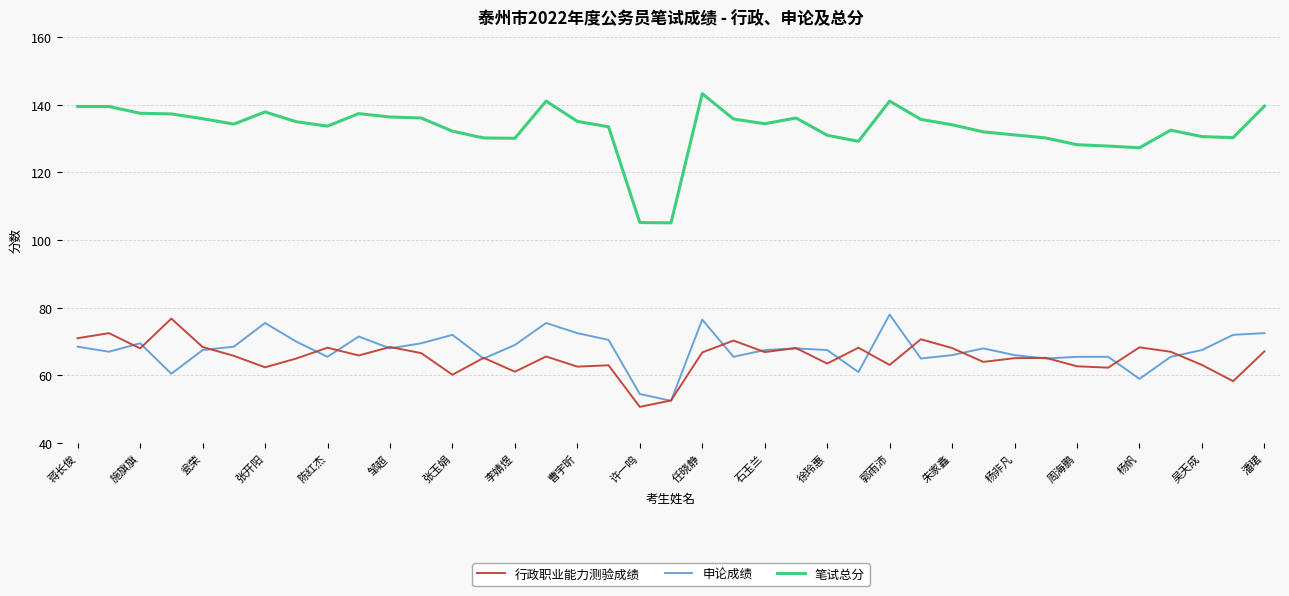

Which series has the largest total across all categories?

笔试总分